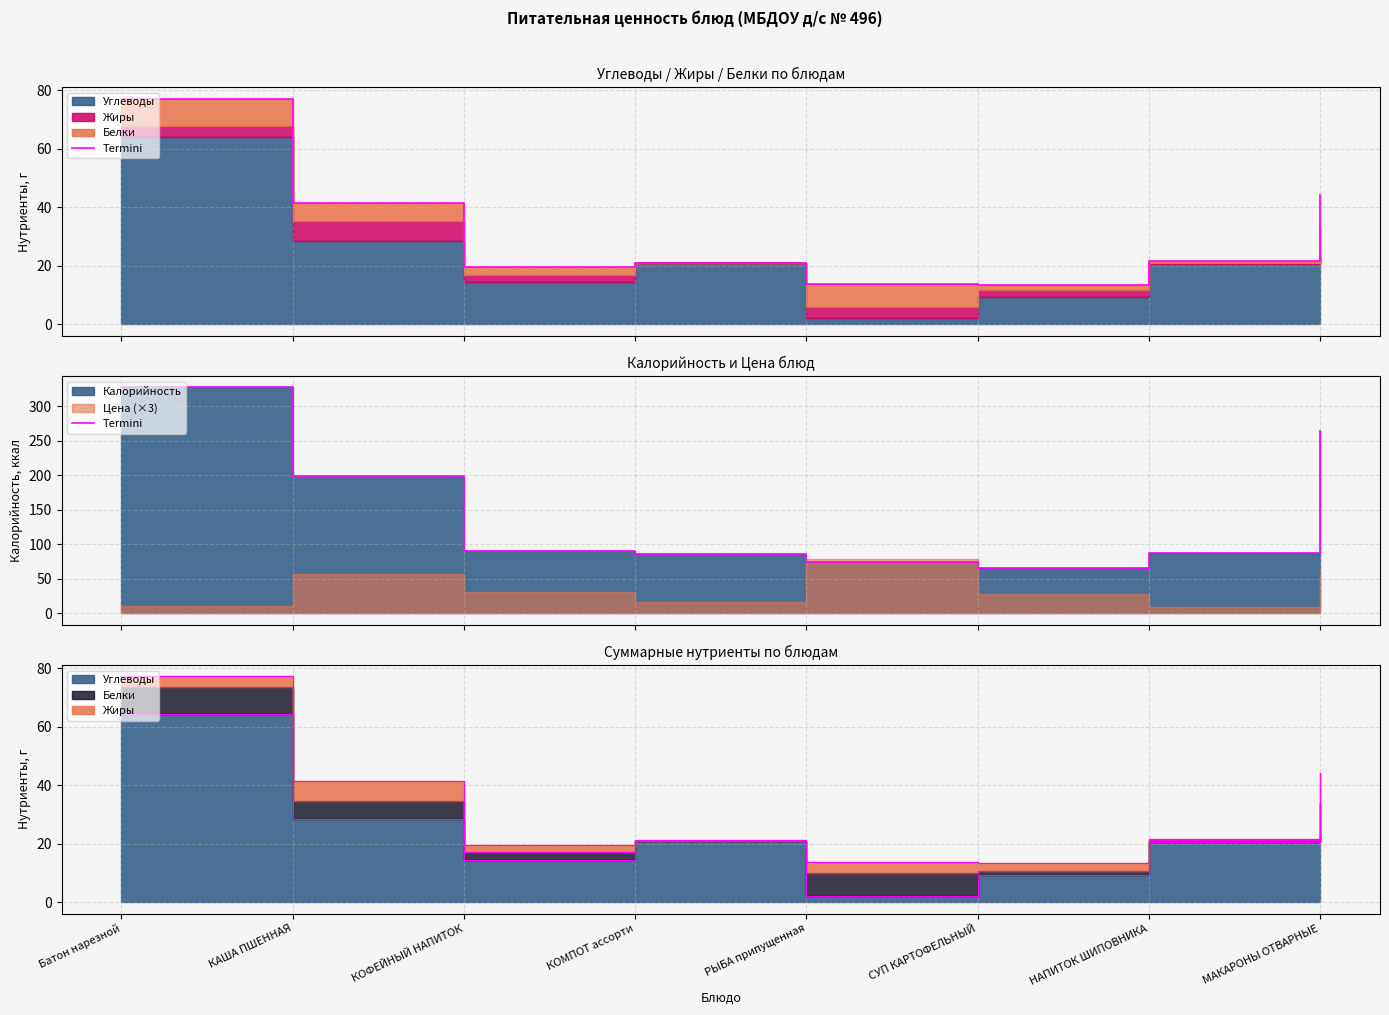

Which category has the lowest value across all series?

СУП КАРТОФЕЛЬНЫЙ